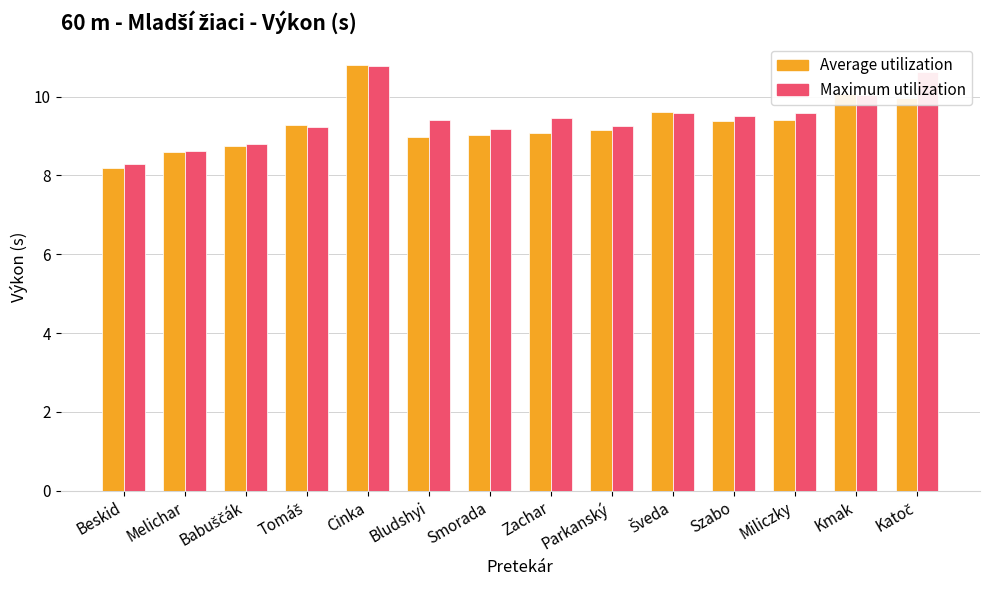

Which series has the largest total across all categories?

Maximum utilization